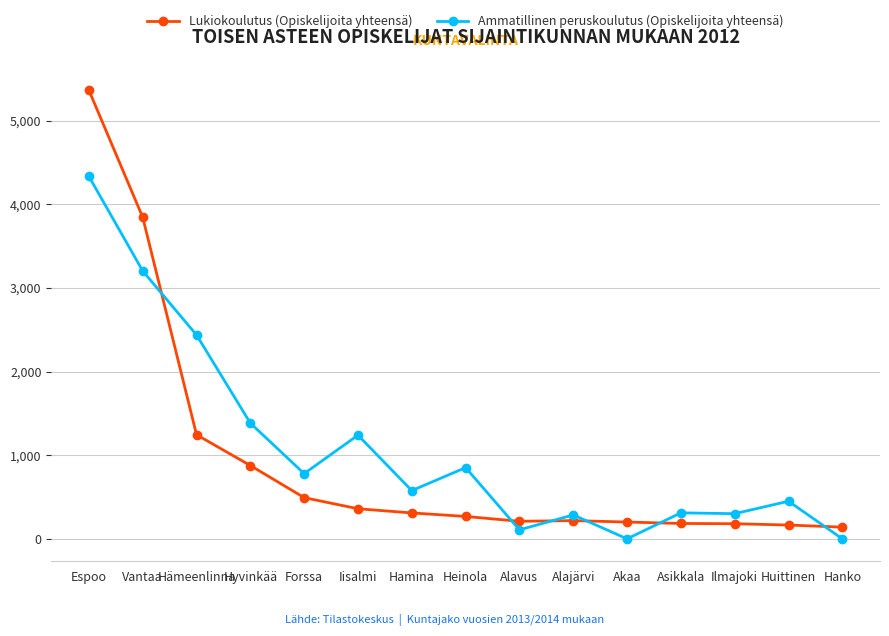

At which label does Ammatillinen peruskoulutus (Opiskelijoita yhteensä) reach its peak?

Espoo